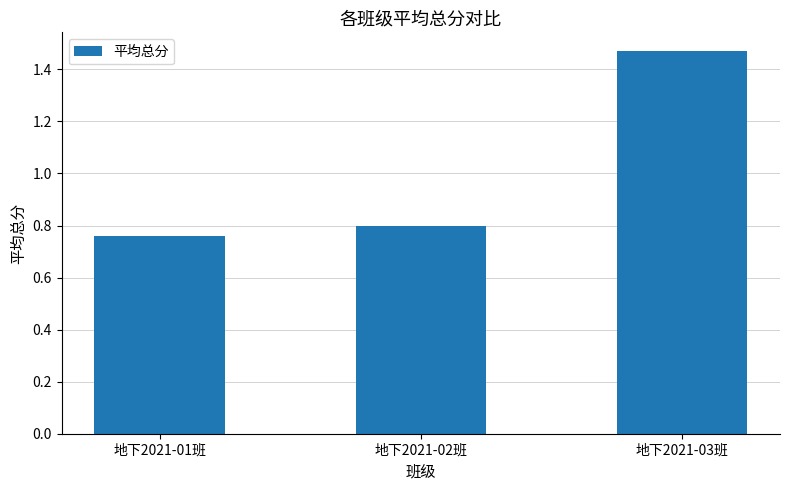

Which category has the highest value across all series?

地下2021-03班